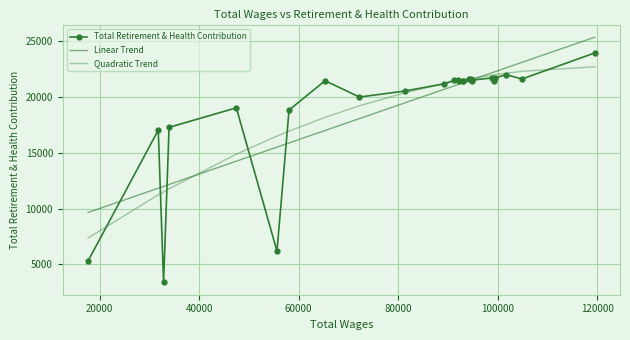

Rank the series by their average value, from lowest to highest.

Quadratic Trend, Linear Trend, Total Retirement & Health Contribution